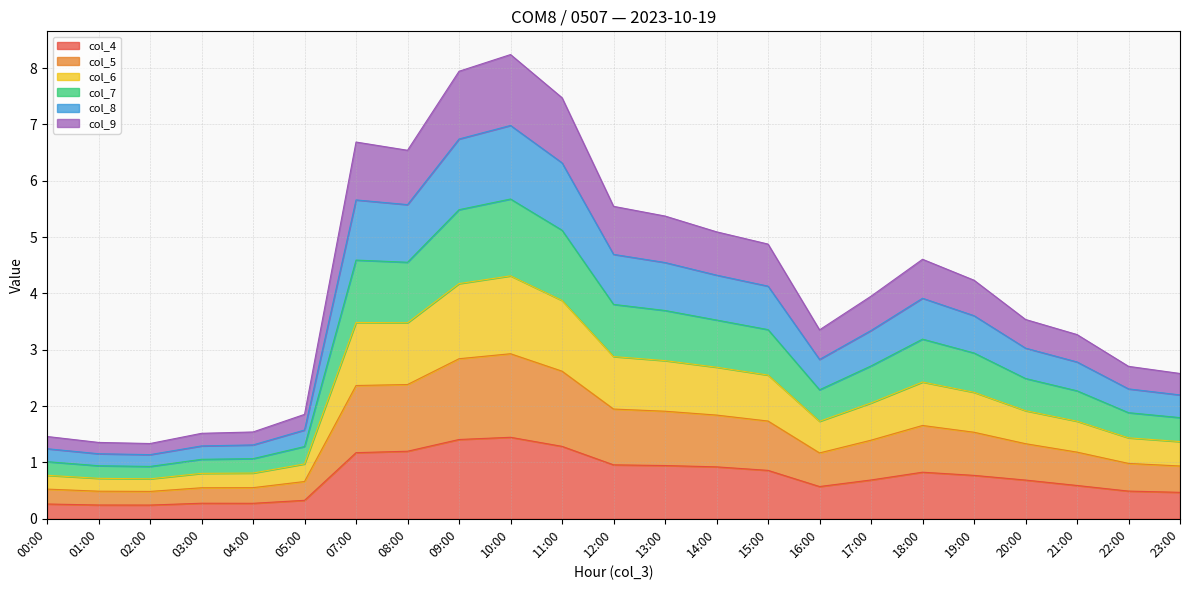

What is the total value across all series at 23:00?

2.6